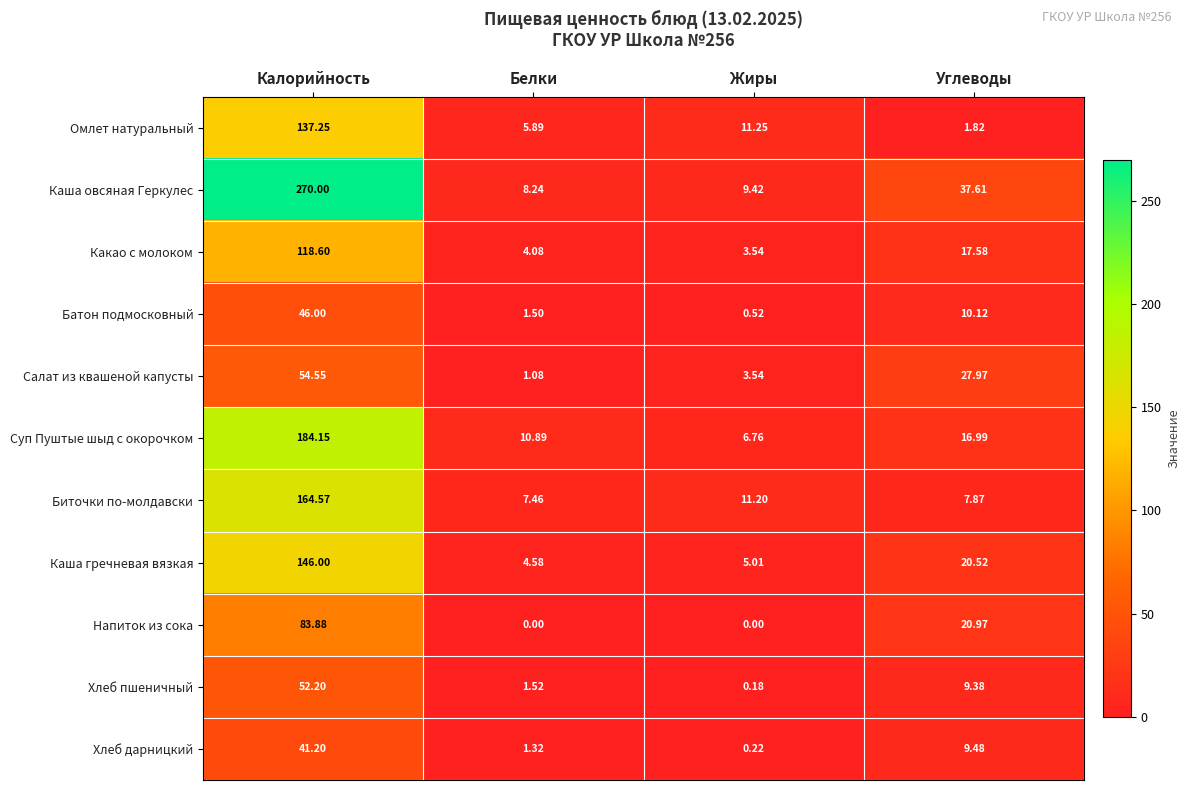

Which label corresponds to the largest value in the chart?

Калорийность